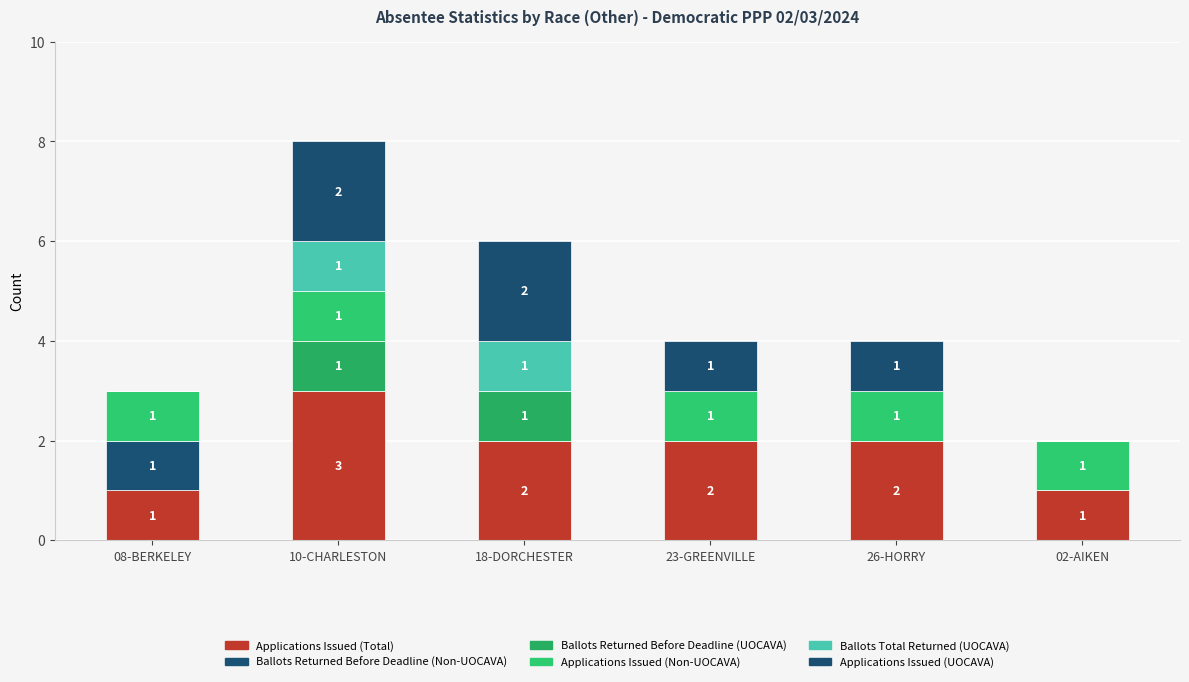

Which series has the widest spread of values?

Applications Issued (Total)